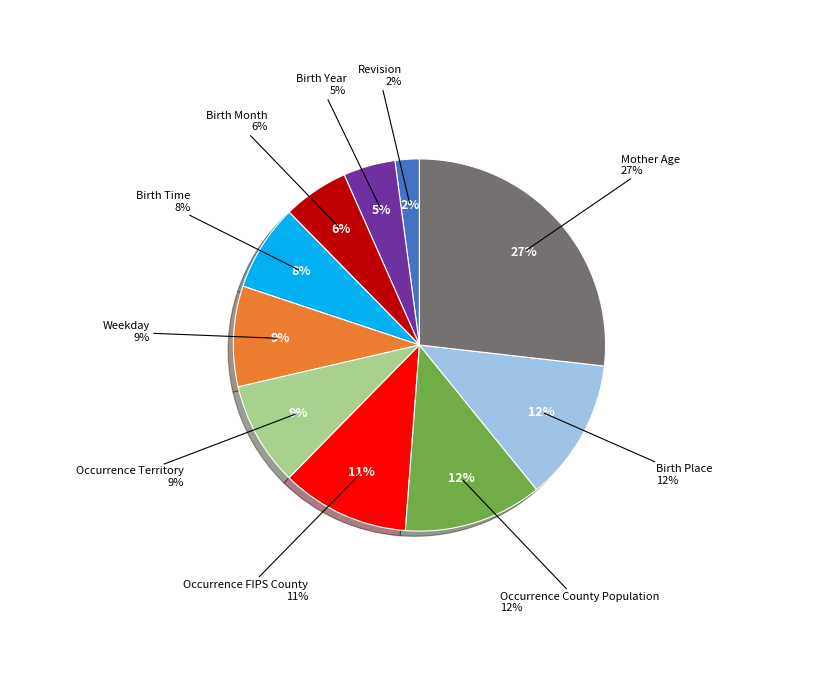

What is the largest slice in the pie chart?

Mother Age